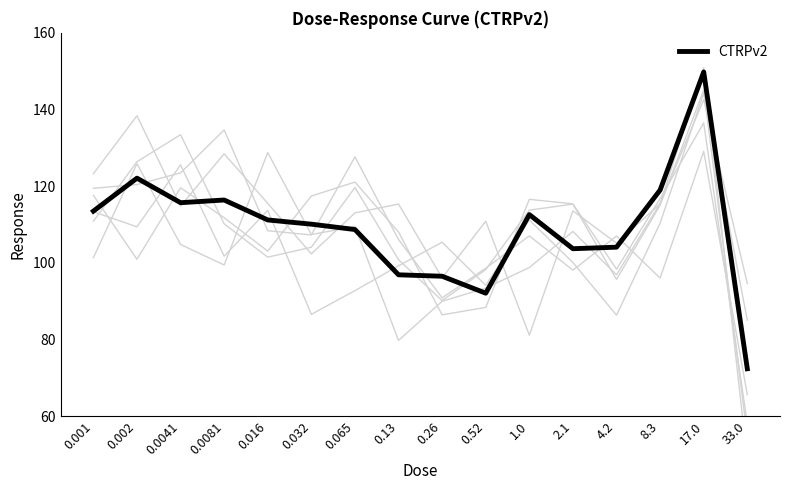

How many data points are less than 111?

8